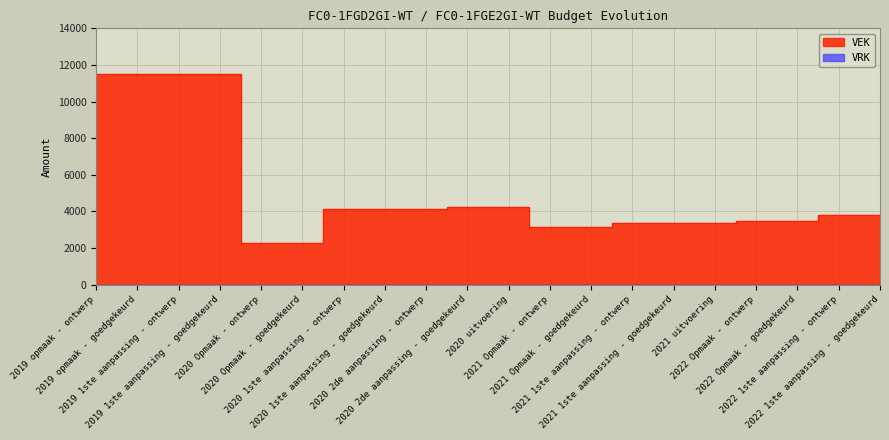

What is the difference between the values at 2020 2de aanpassing - goedgekeurd and 2021 uitvoering?

871